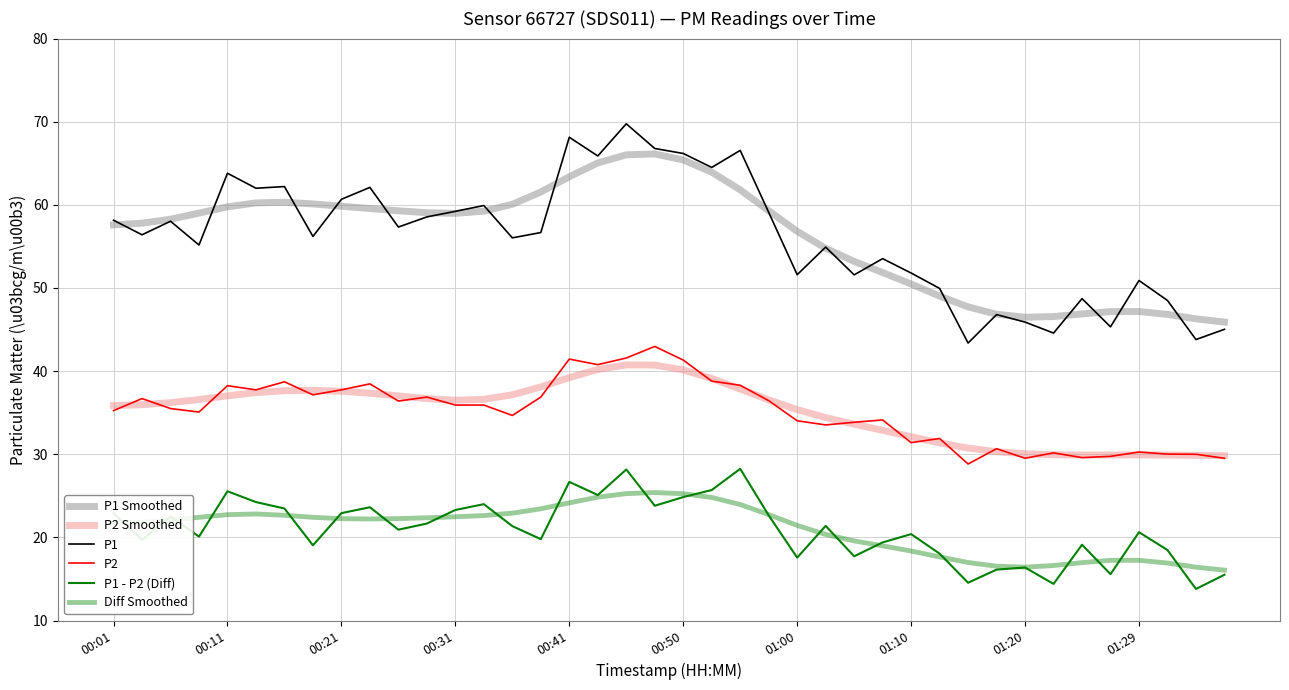

True or false: P2 Smoothed and P1 - P2 (Diff) intersect in this chart.

False